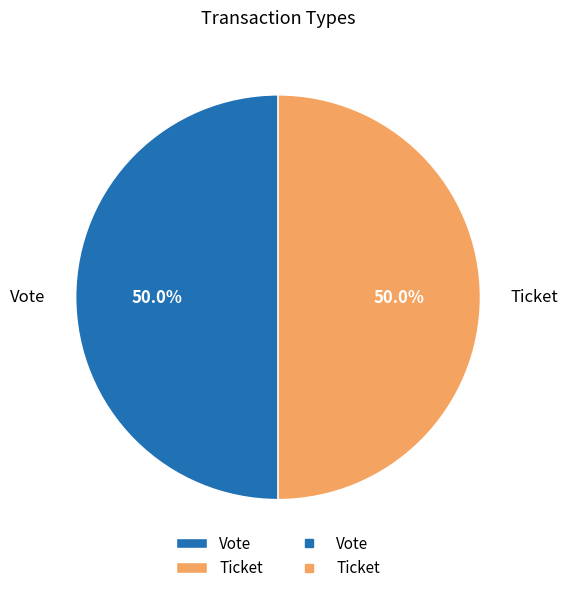

What percentage is NOT represented by Ticket?

50.0%